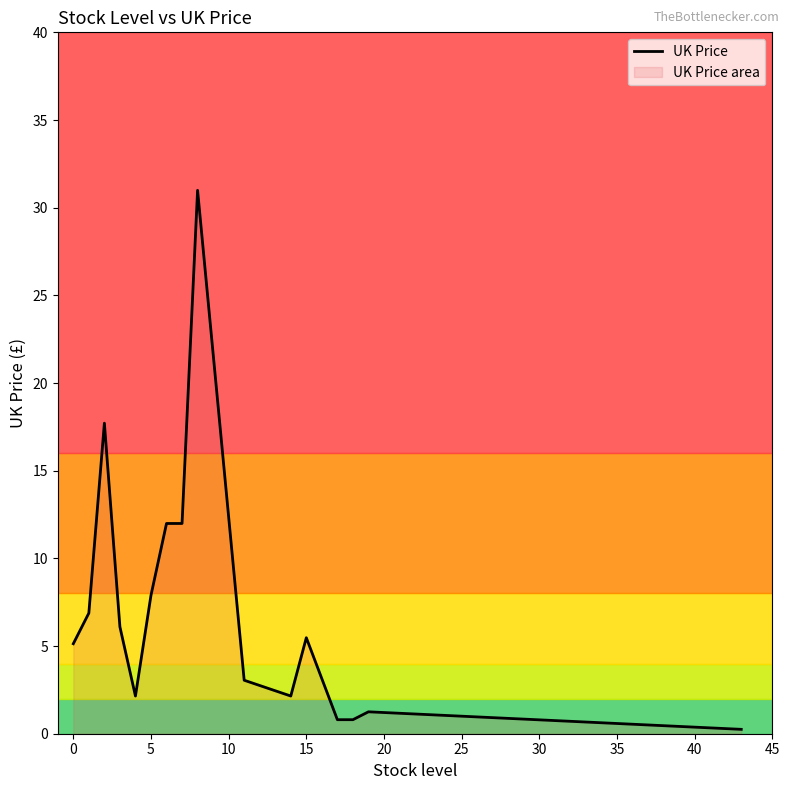

What is the difference between the maximum and minimum values?

30.7